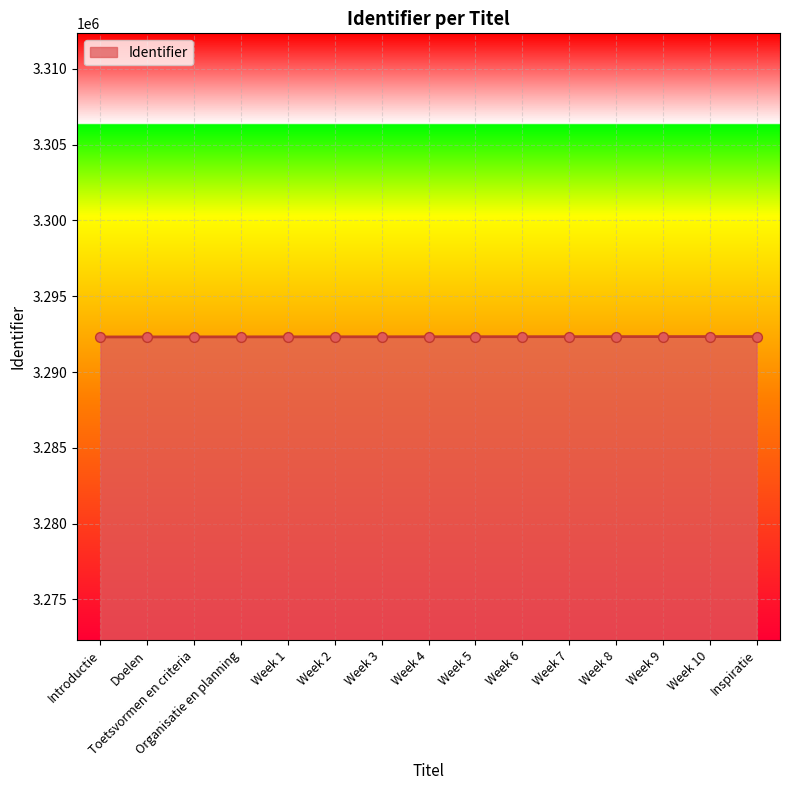

Approximately how many times larger is the value at Week 2 compared to Introductie?

1.0